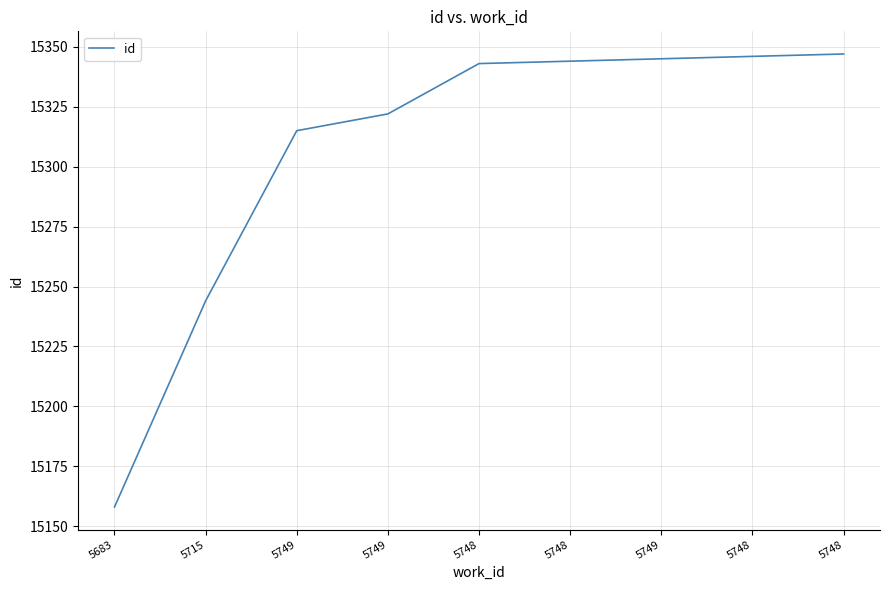

Reading right to left, extract all data points from this chart.

15347	15346	15345	15344	15343	15322	15315	15244	15158